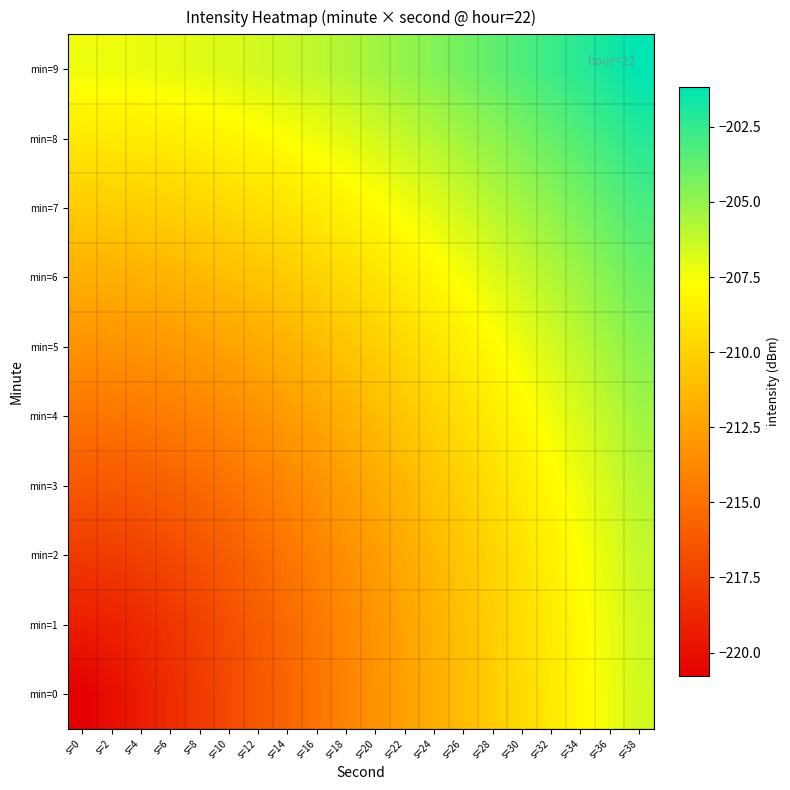

List the series in order of their peak value, lowest first.

min=0, min=1, min=2, min=3, min=4, min=5, min=6, min=7, min=8, min=9